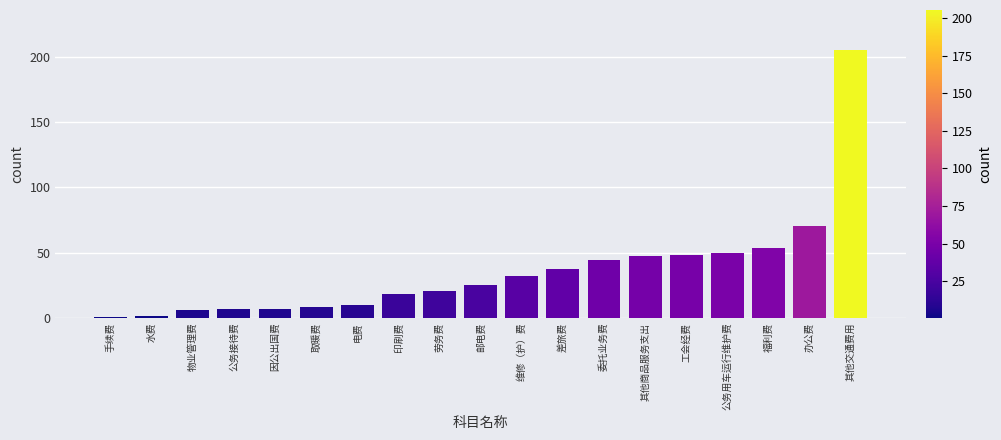

Where is the data nearest to the value 103?

办公费